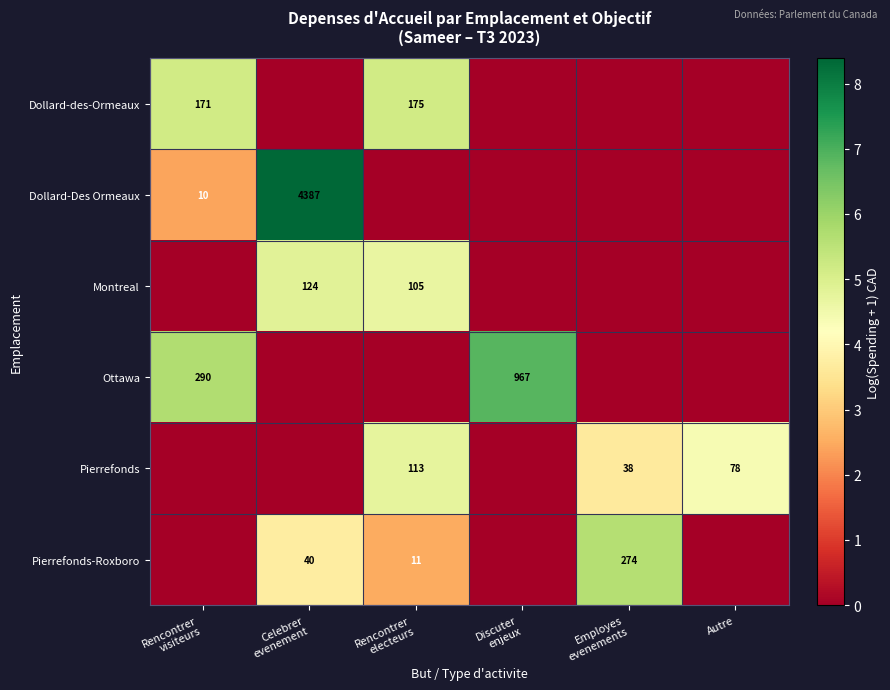

What is the difference between the highest and lowest values at Employes
evenements?

5.6